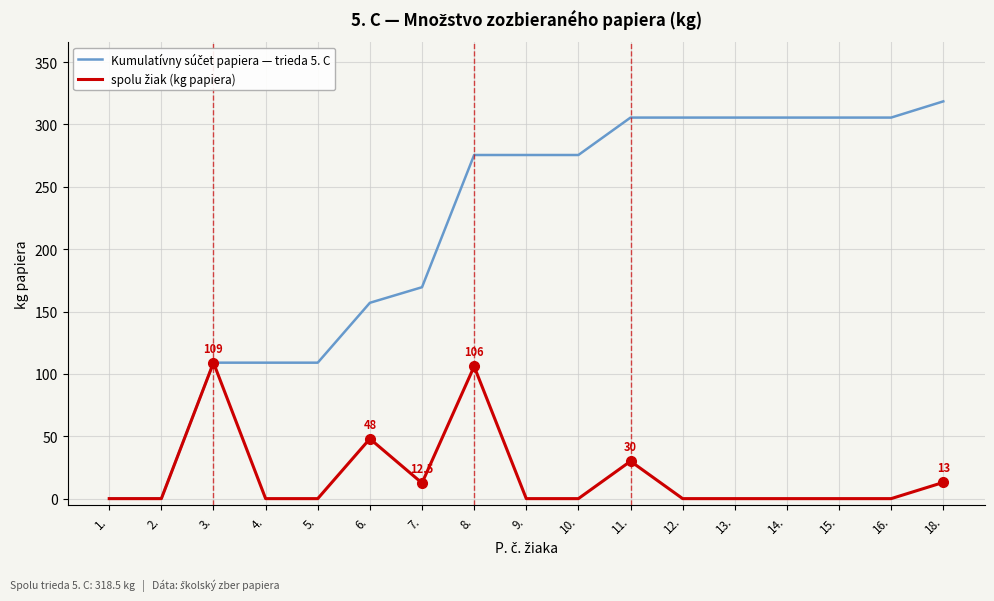

Which label corresponds to the largest value in the chart?

18.